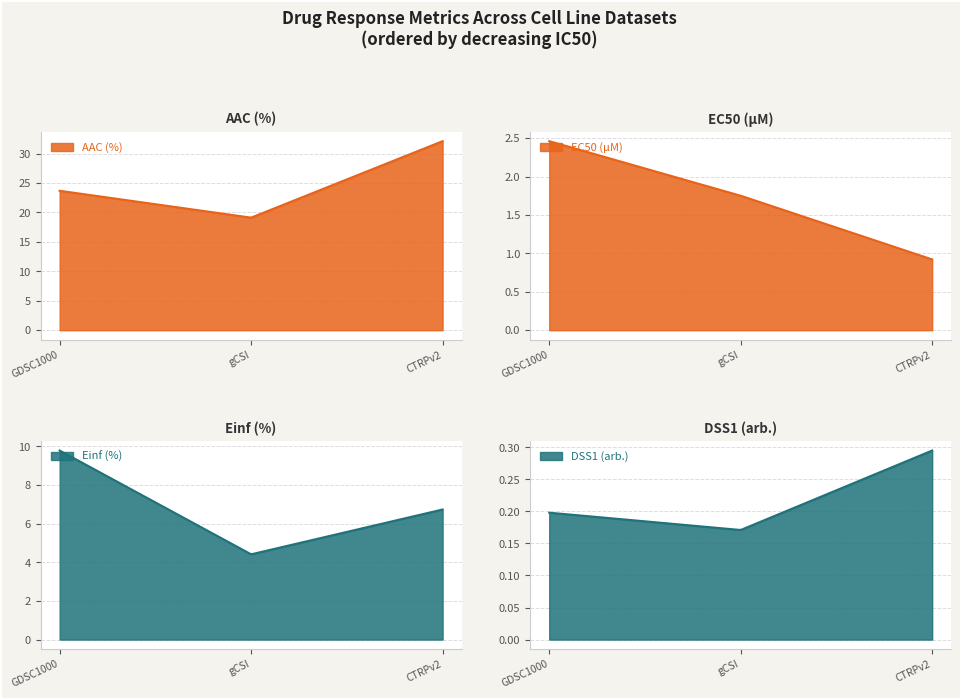

The Einf (%) series shows 6.7 at CTRPv2. True or false?

True